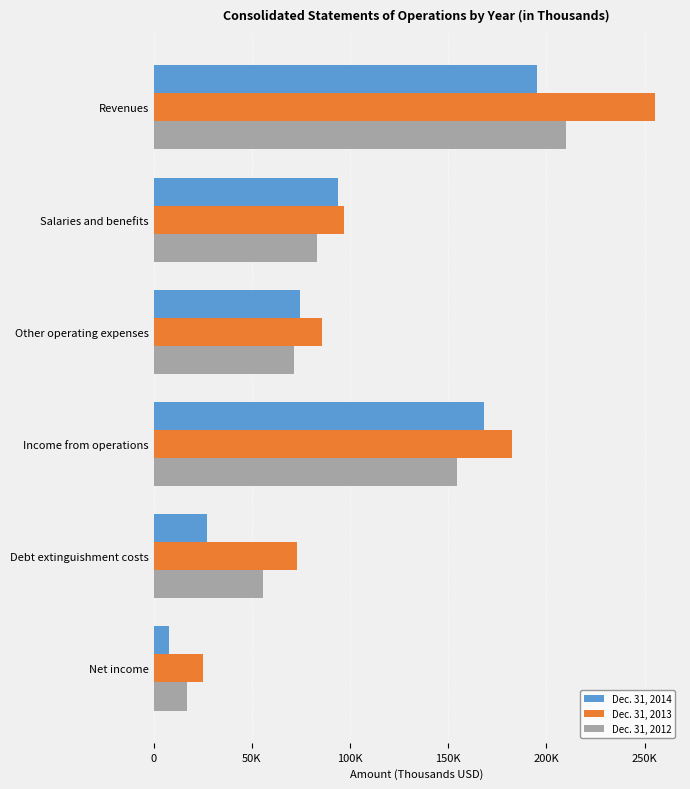

What are all the series names shown in the legend?

Dec. 31, 2014, Dec. 31, 2013, Dec. 31, 2012